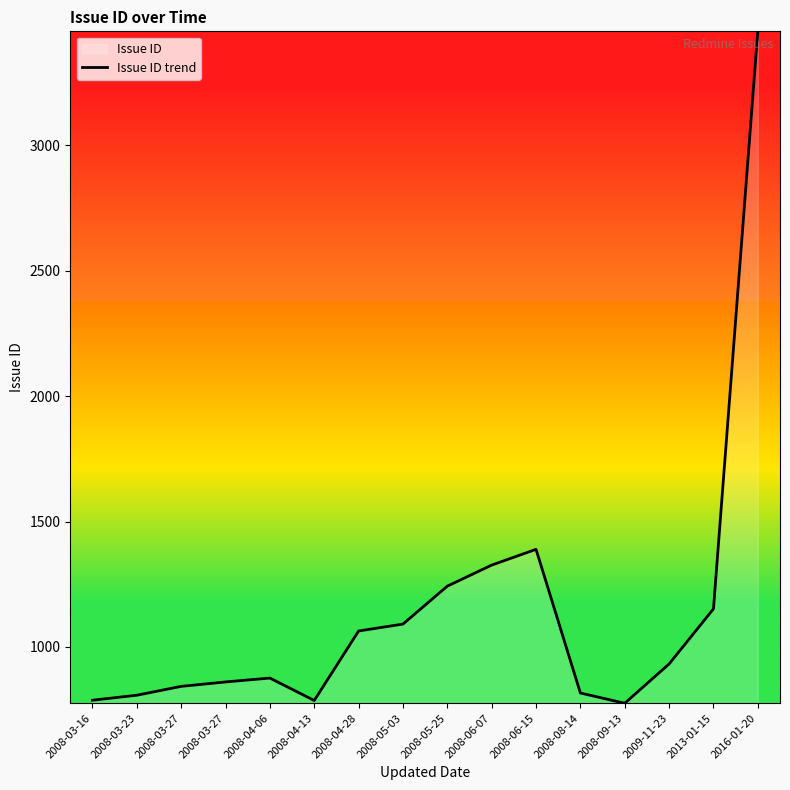

Where does the data first go above 932?

2008-04-28